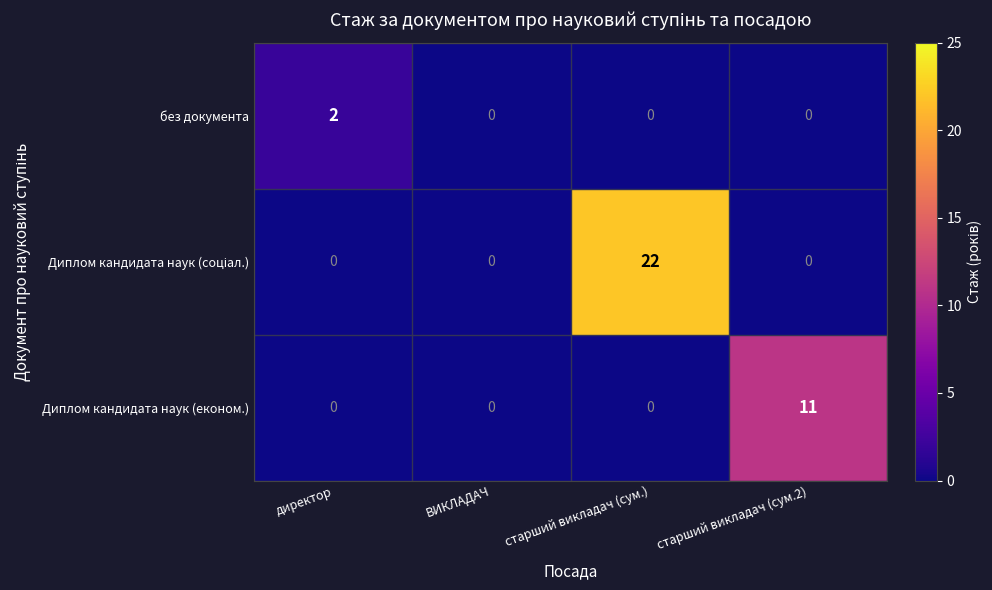

How many Диплом кандидата наук (економ.) values are between 0 and 11?

4